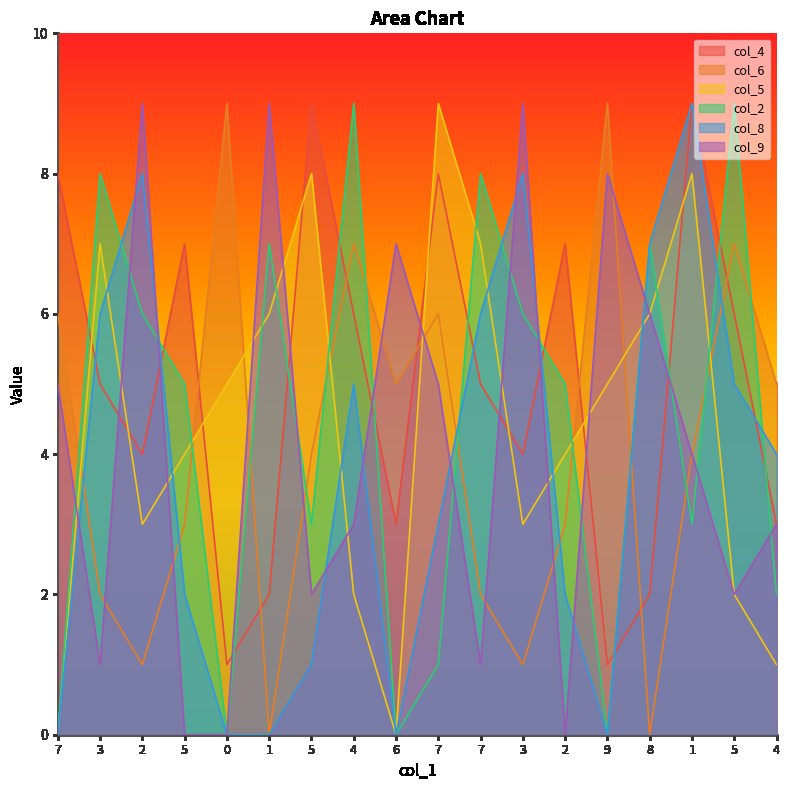

What is the spread (max minus min) of values at 4?

7